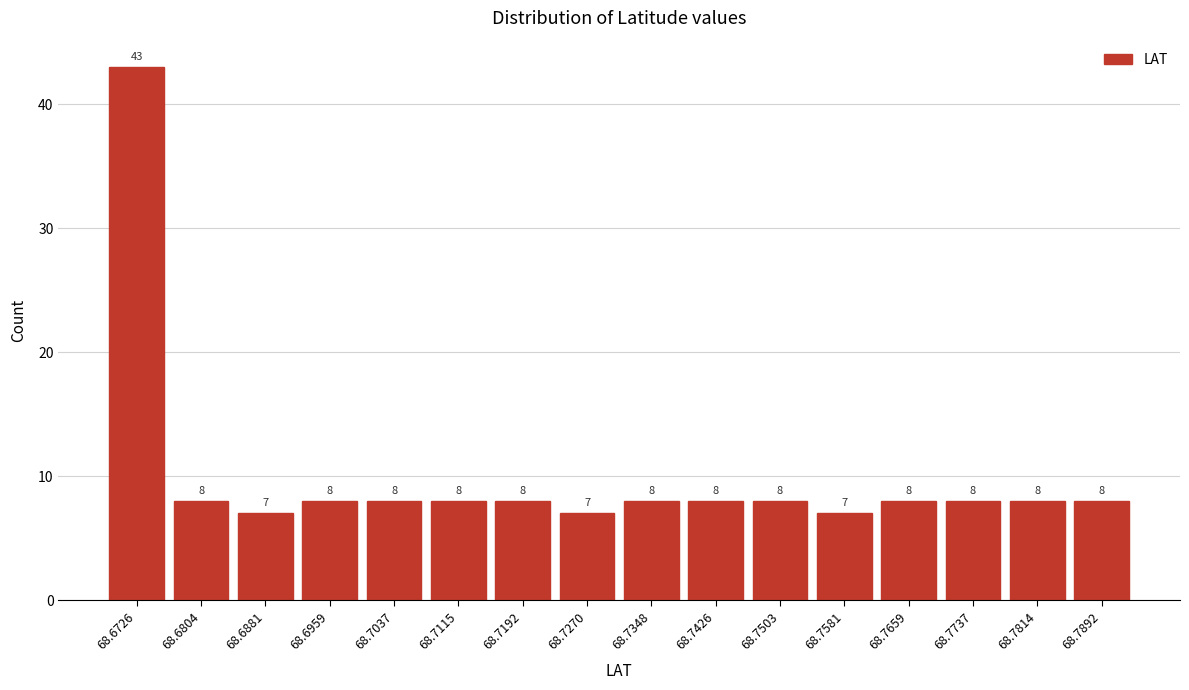

Reading left to right, what are all the values shown in this chart?

68.6726=43	68.6804=8	68.6881=7	68.6959=8	68.7037=8	68.7115=8	68.7192=8	68.7270=7	68.7348=8	68.7426=8	68.7503=8	68.7581=7	68.7659=8	68.7737=8	68.7814=8	68.7892=8